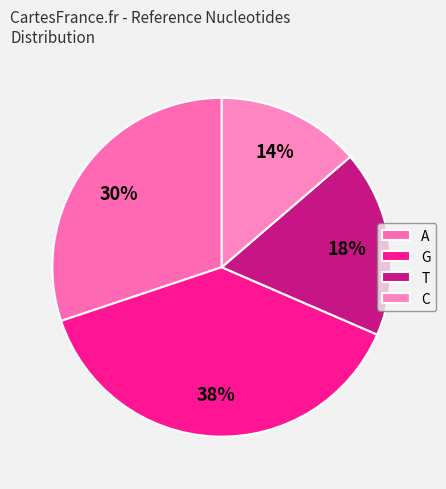

Which slice is the smallest?

C